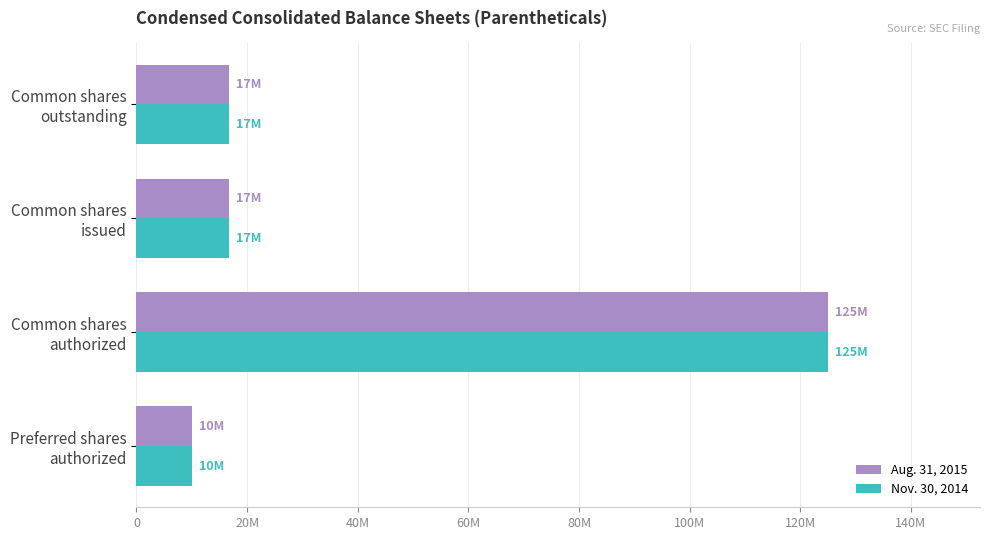

What are all the series names shown in the legend?

Aug. 31, 2015, Nov. 30, 2014